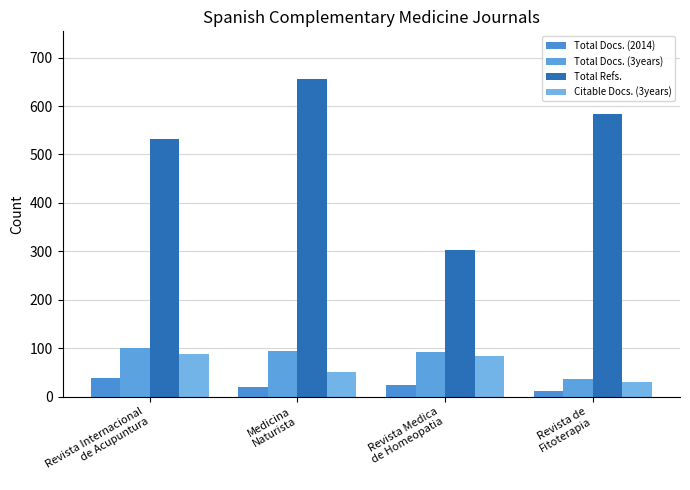

Rank the categories by Citable Docs. (3years) value from lowest to highest.

Revista de
Fitoterapia, Medicina
Naturista, Revista Medica
de Homeopatia, Revista Internacional
de Acupuntura